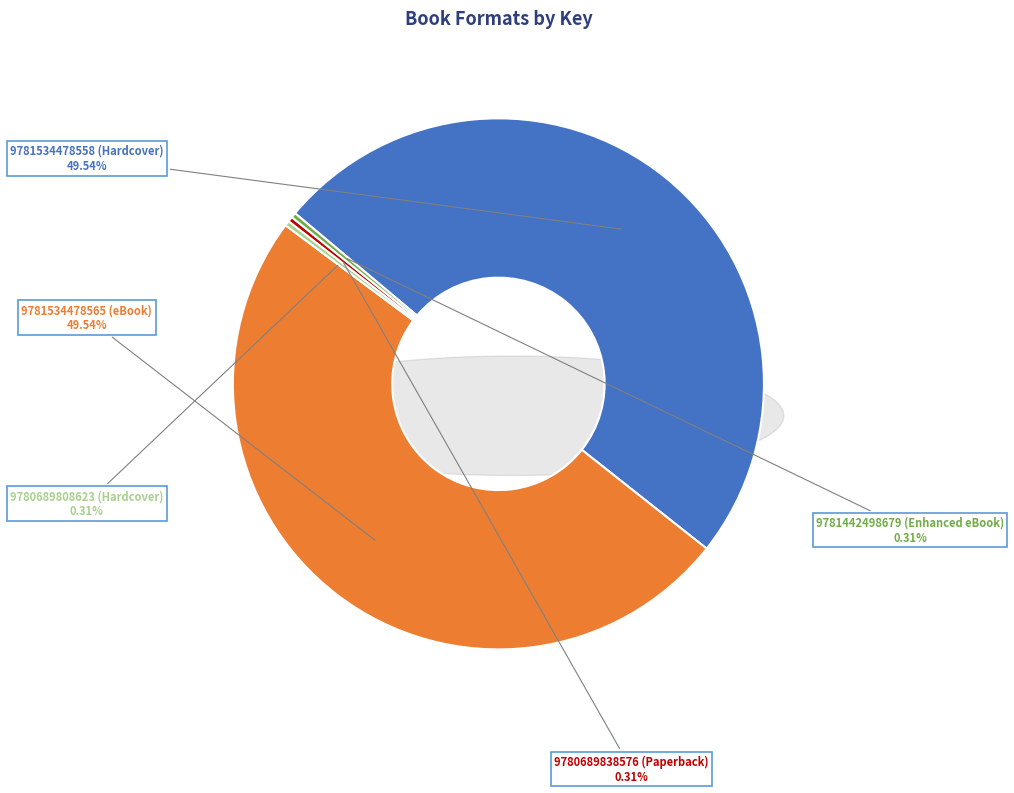

How many slices are in this pie chart?

5